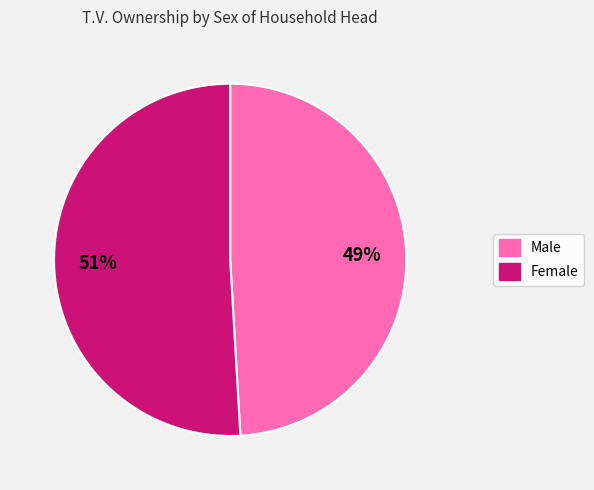

To the nearest percent, what is the difference between the largest and smallest slice percentages?

2%